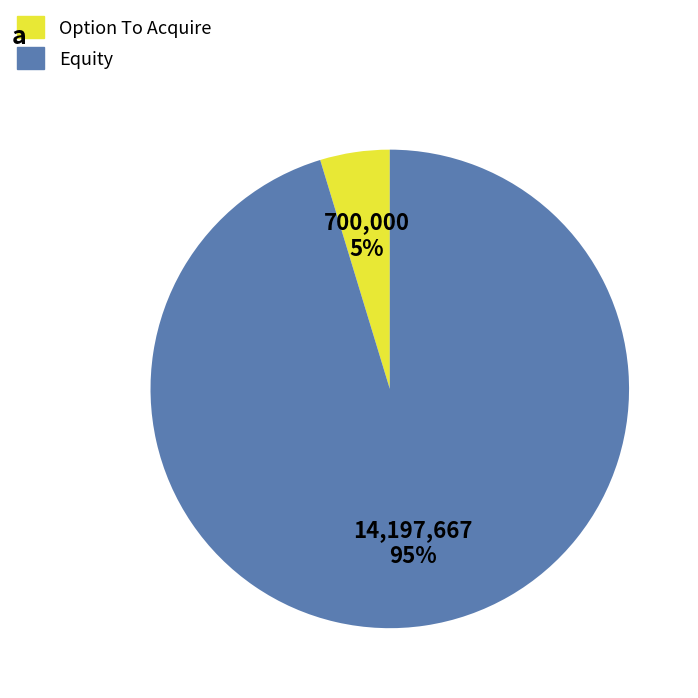

Is there any slice that represents more than half of the pie?

Yes